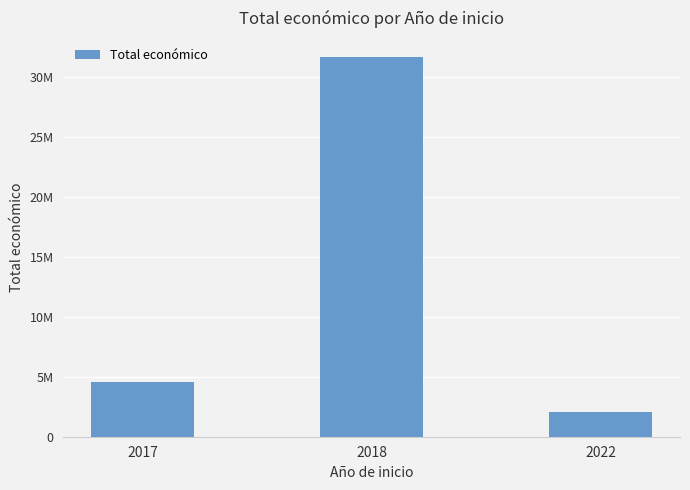

Rank the categories by value from highest to lowest.

2018, 2017, 2022